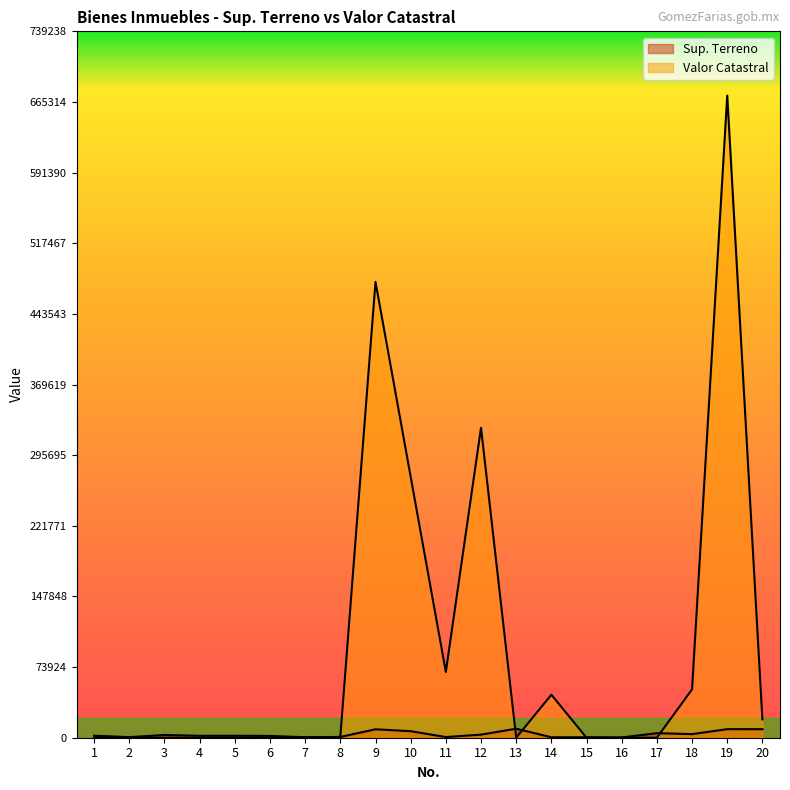

Which series has the largest range (max minus min)?

Valor Catastral